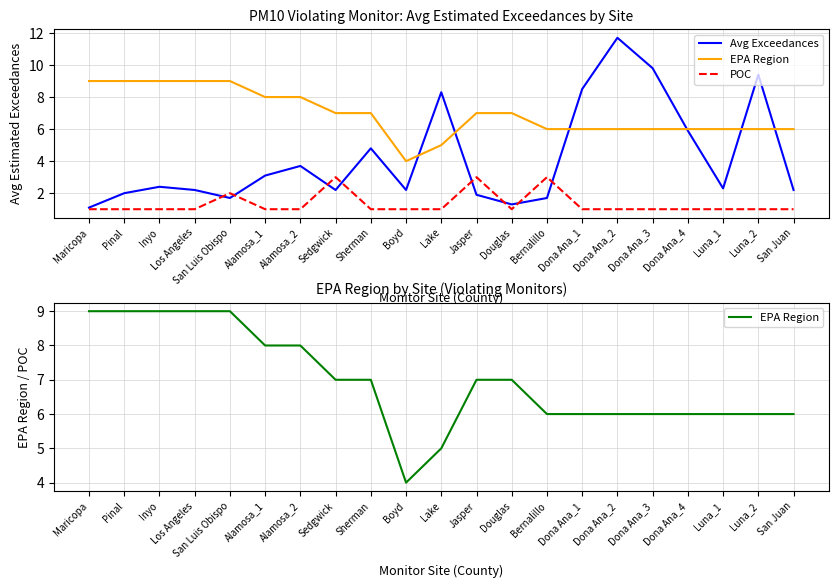

Between Dona Ana_1 and Luna_1, which series saw the biggest shift?

Avg Exceedances